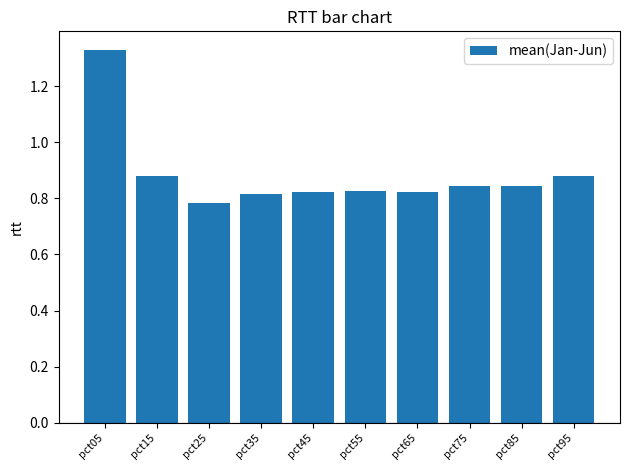

What is the difference between the second highest and minimum values?

0.1